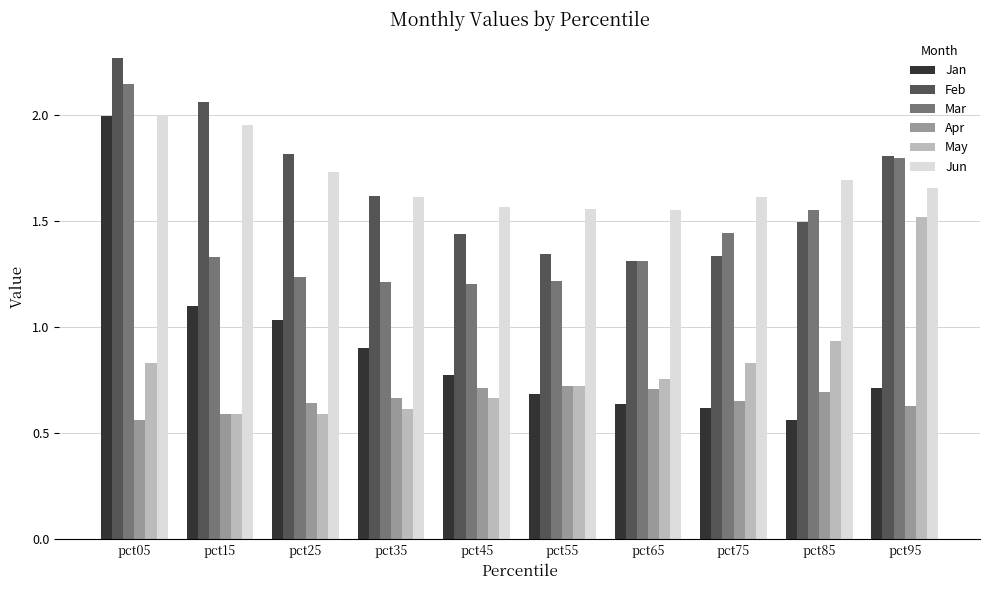

At which label is May closest to 1?

pct85